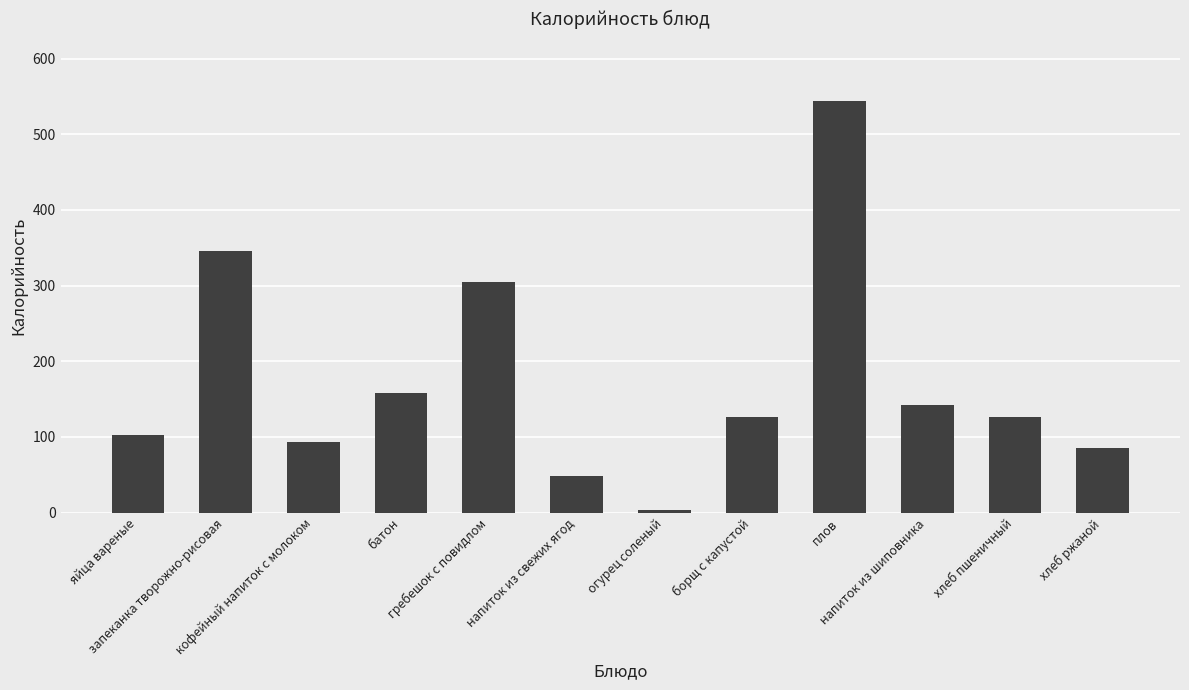

The chart shows a value of 85 at хлеб ржаной. True or false?

True